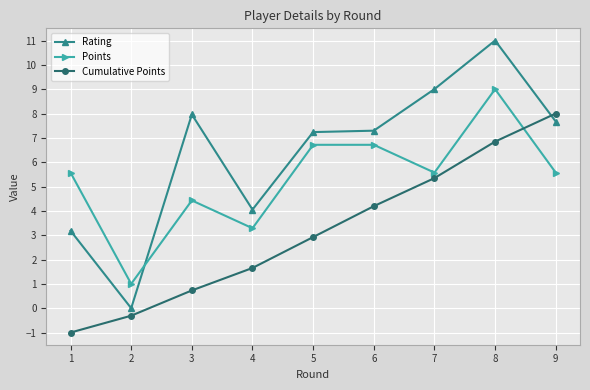

How many data points does each series have?

9